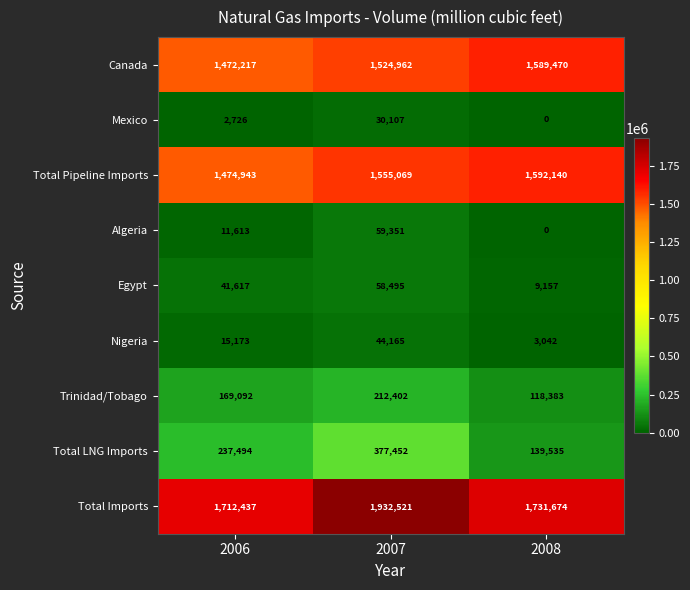

At which category is the sum across all series the highest?

2007